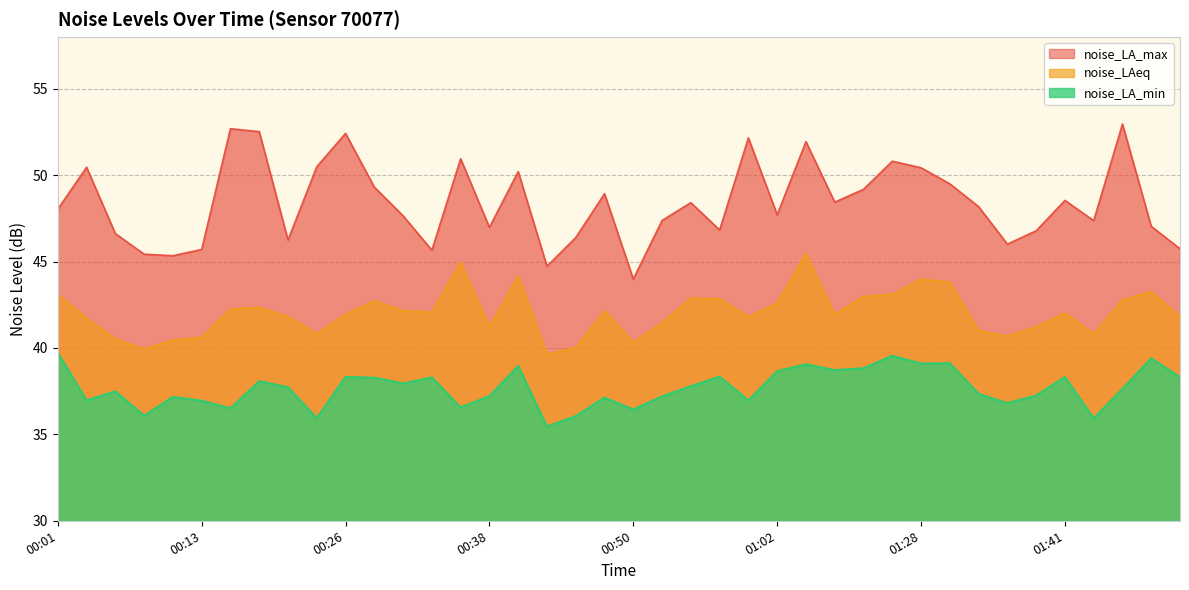

True or false: noise_LA_max and noise_LAeq cross at least once.

False